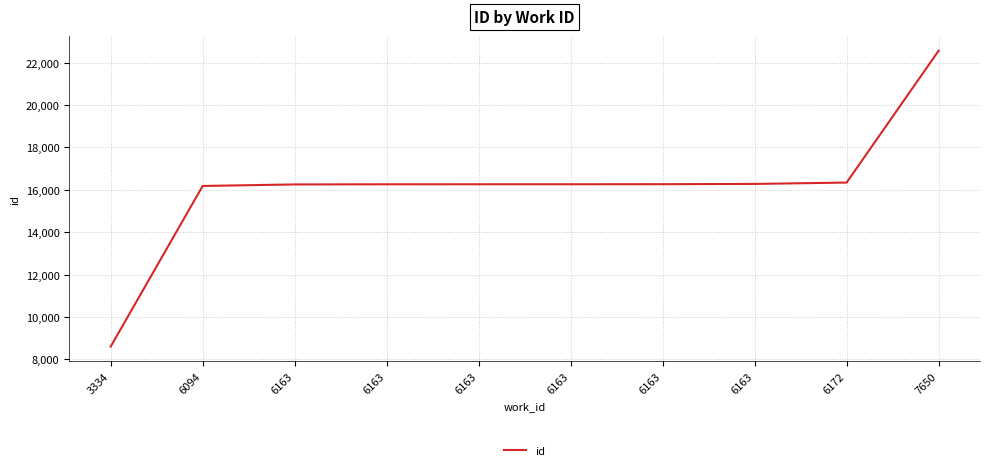

How many lines are shown in the chart?

1